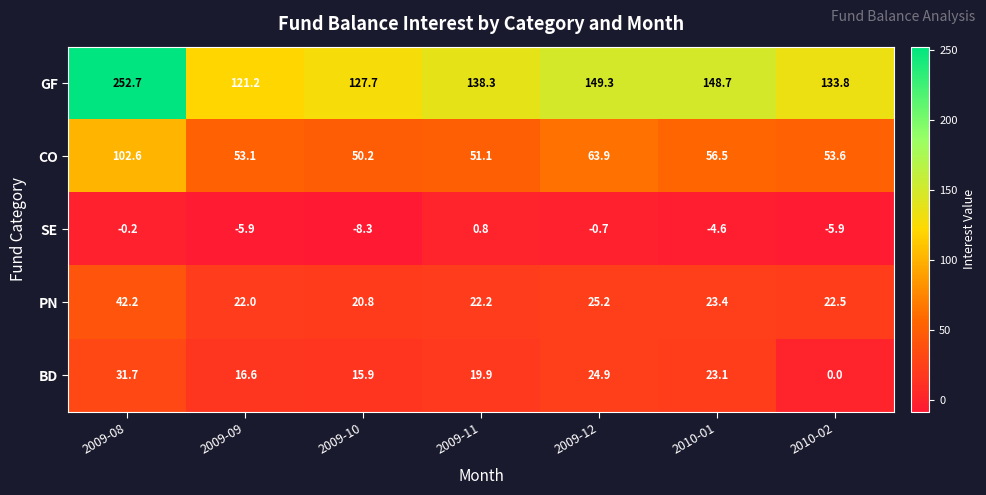

Which series has the largest range (max minus min)?

GF